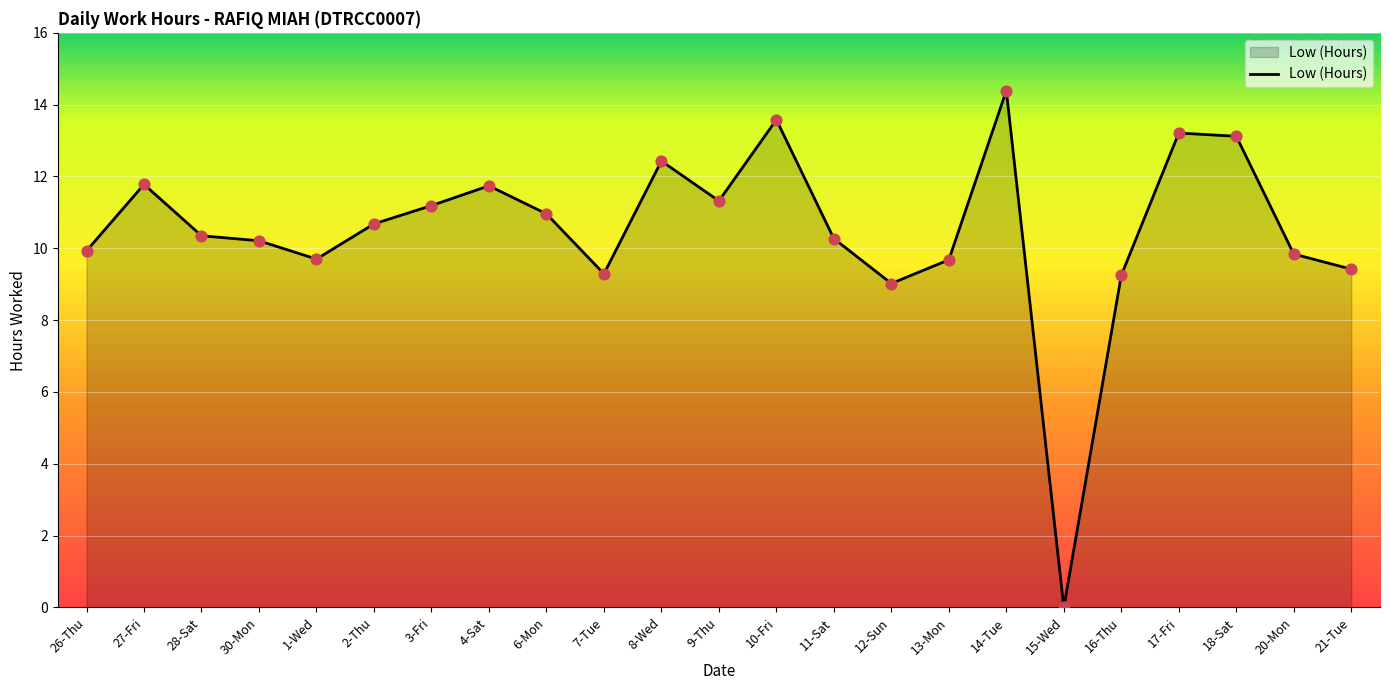

What is the change in value from 2-Thu to 7-Tue?

-1.4